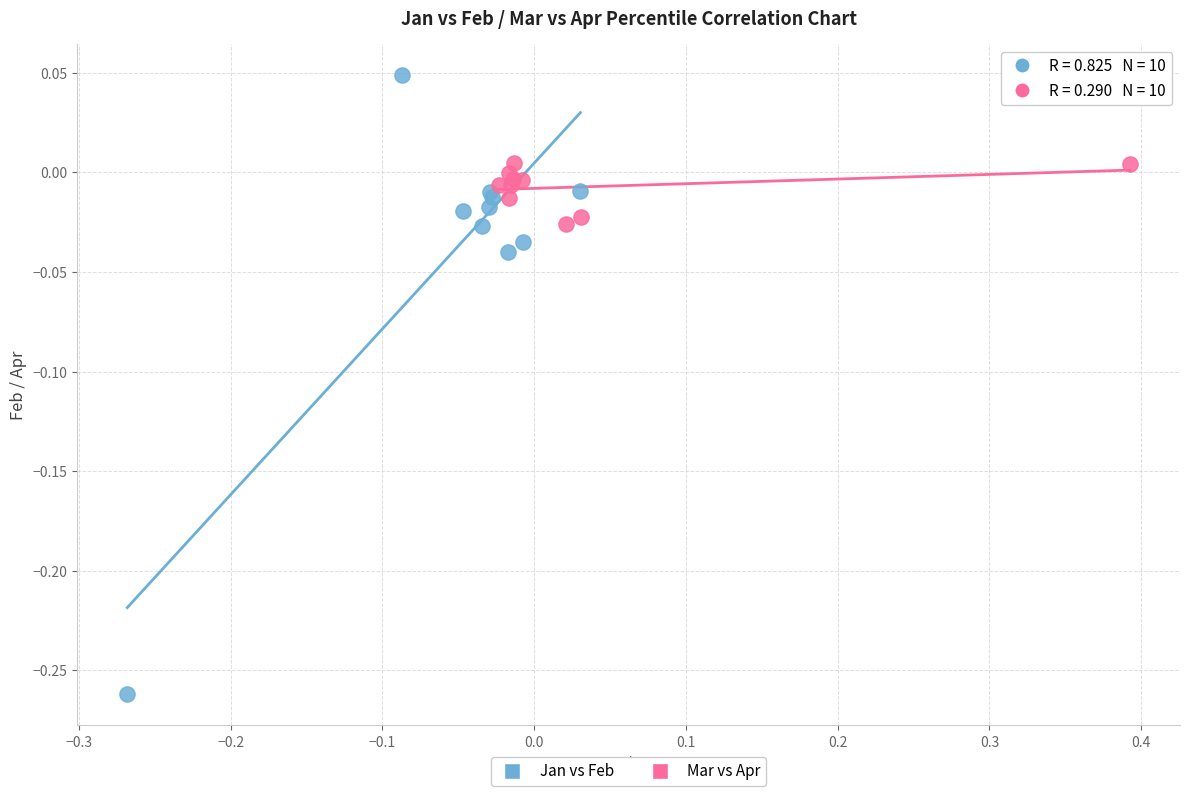

What are all the series names shown in the legend?

Jan vs Feb, Mar vs Apr